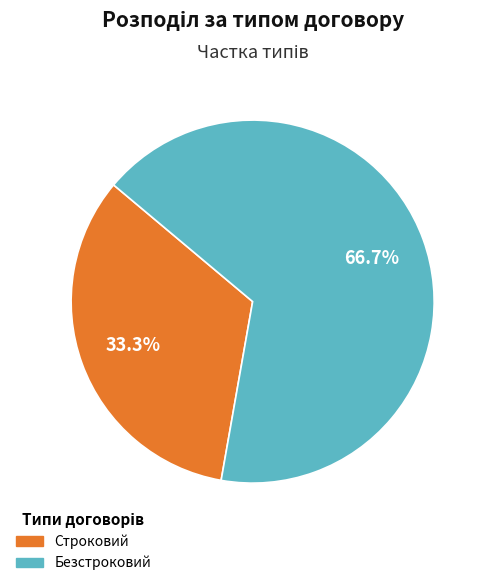

Which slice is the largest?

Безстроковий